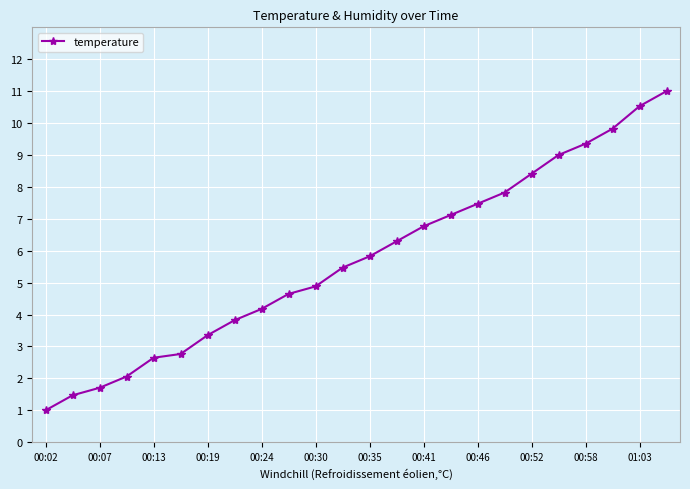

What is the value of the 15th point from the left?

6.8